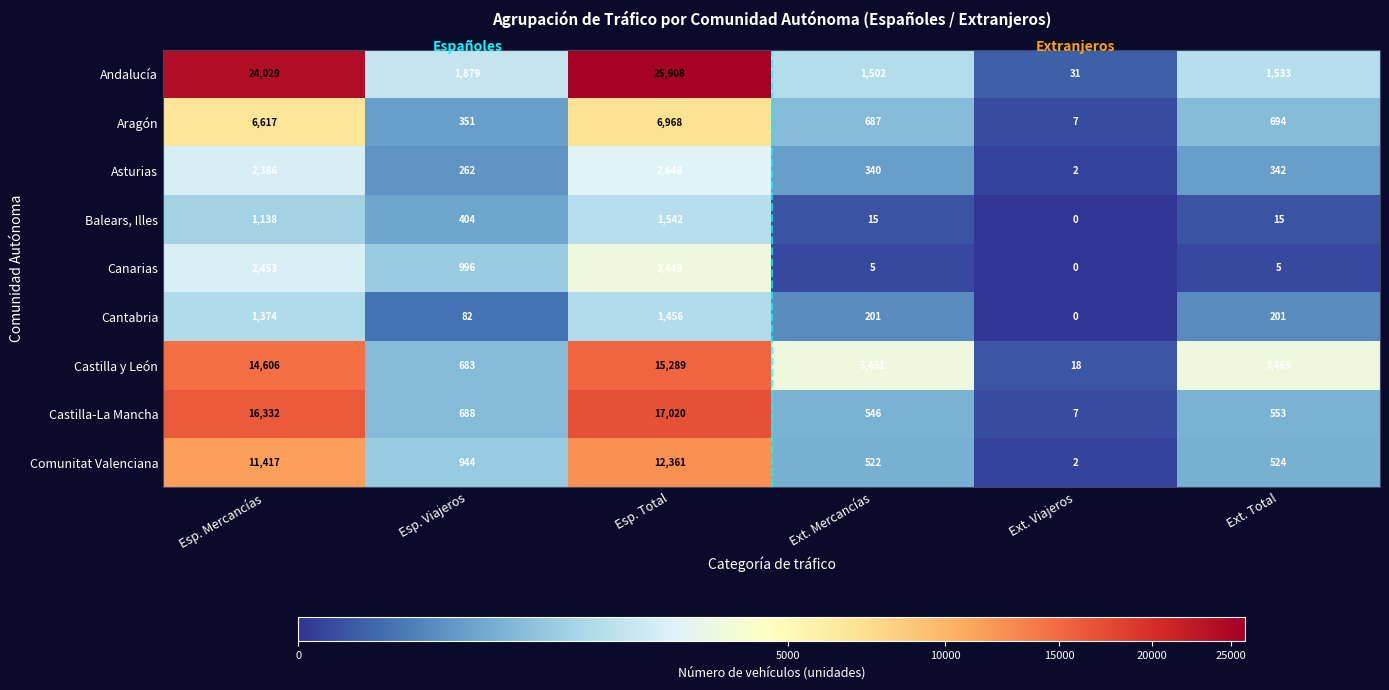

How many values in the Castilla-La Mancha series are below 688?

3